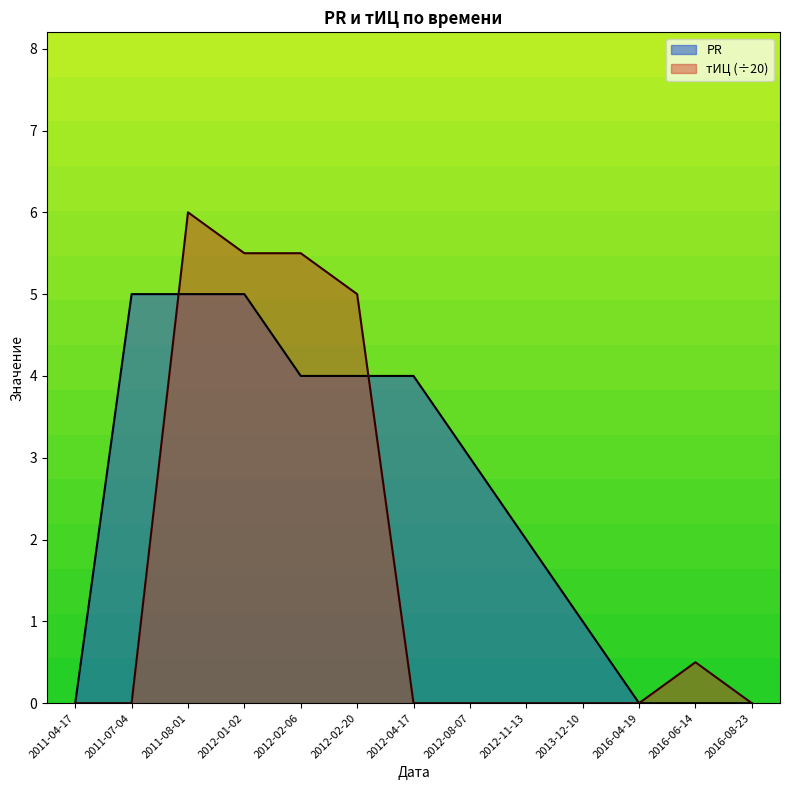

How many data points does each series have?

13